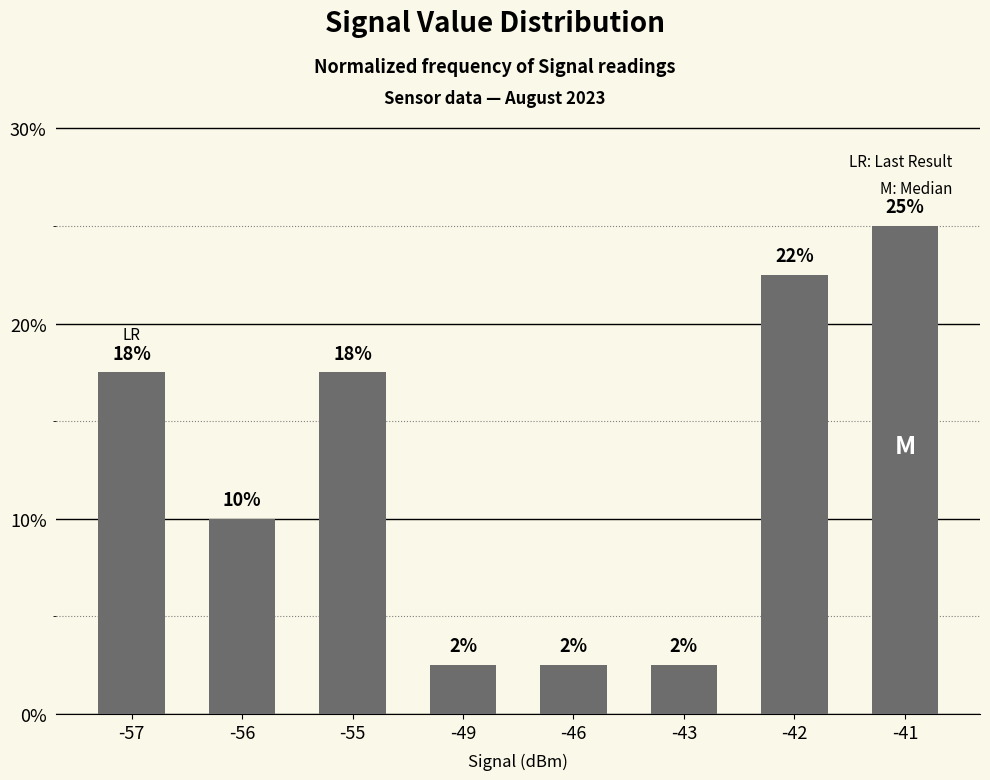

What is the value of the 2nd bar from the left?

10.0